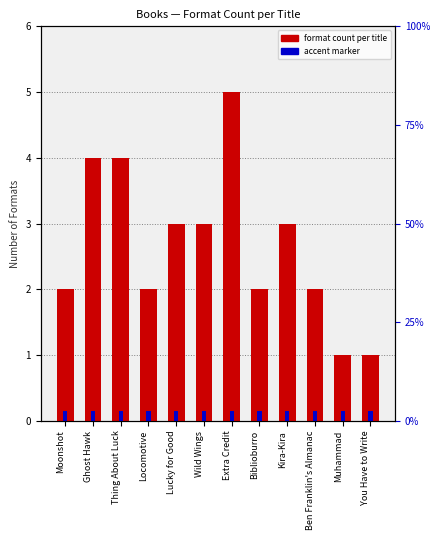

What is the minimum value shown in the chart?

1